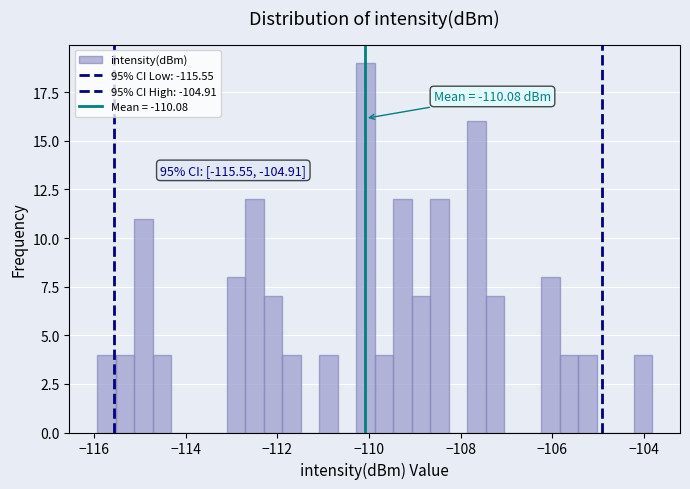

Read against the x-axis, roughly where is the centre of the tallest bar?

-110.0